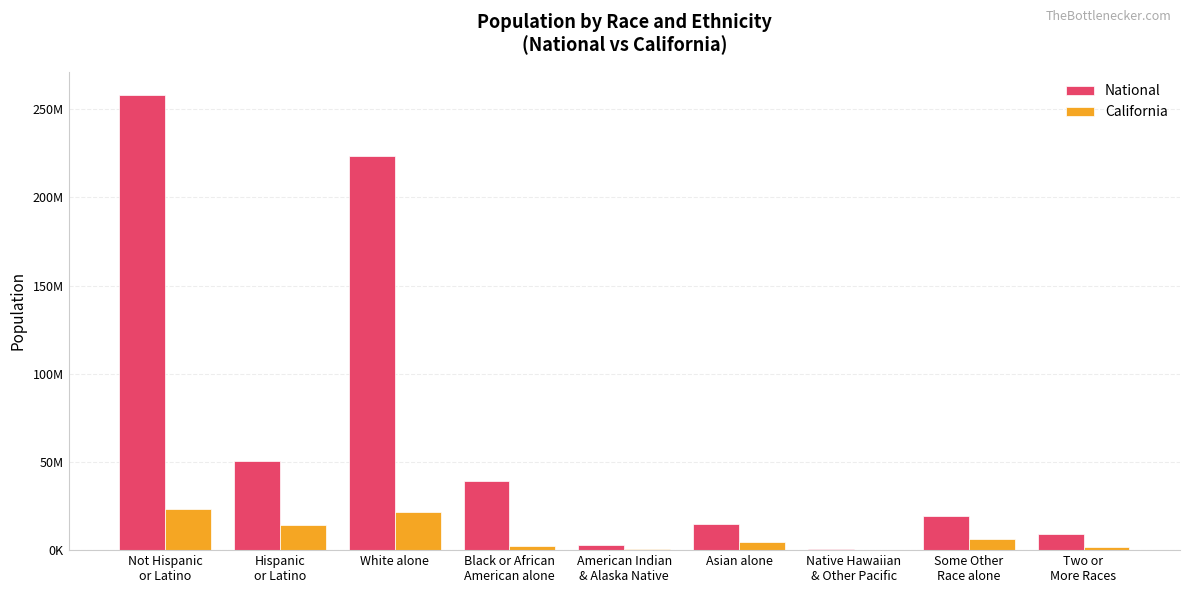

Does the chart contain stacked bars?

No